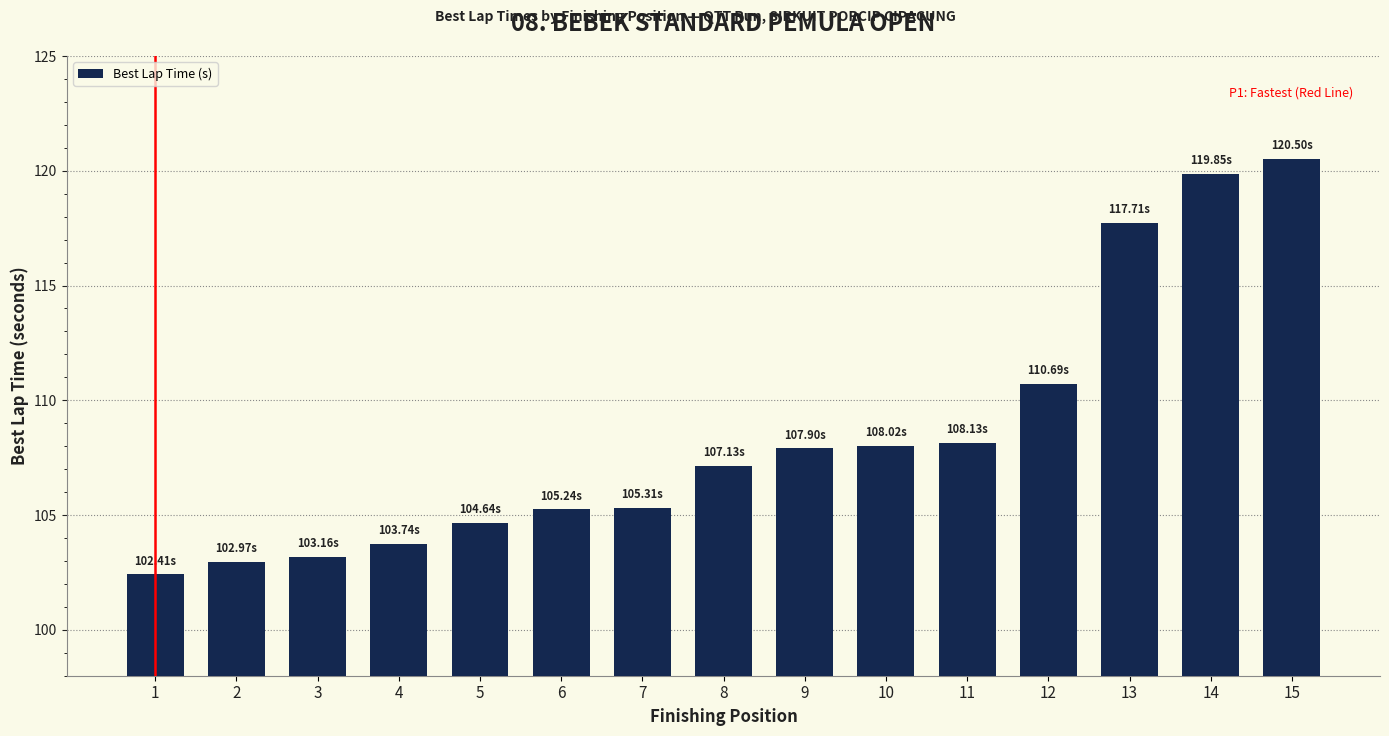

What is the sum of the values at 14 and 4?

223.6